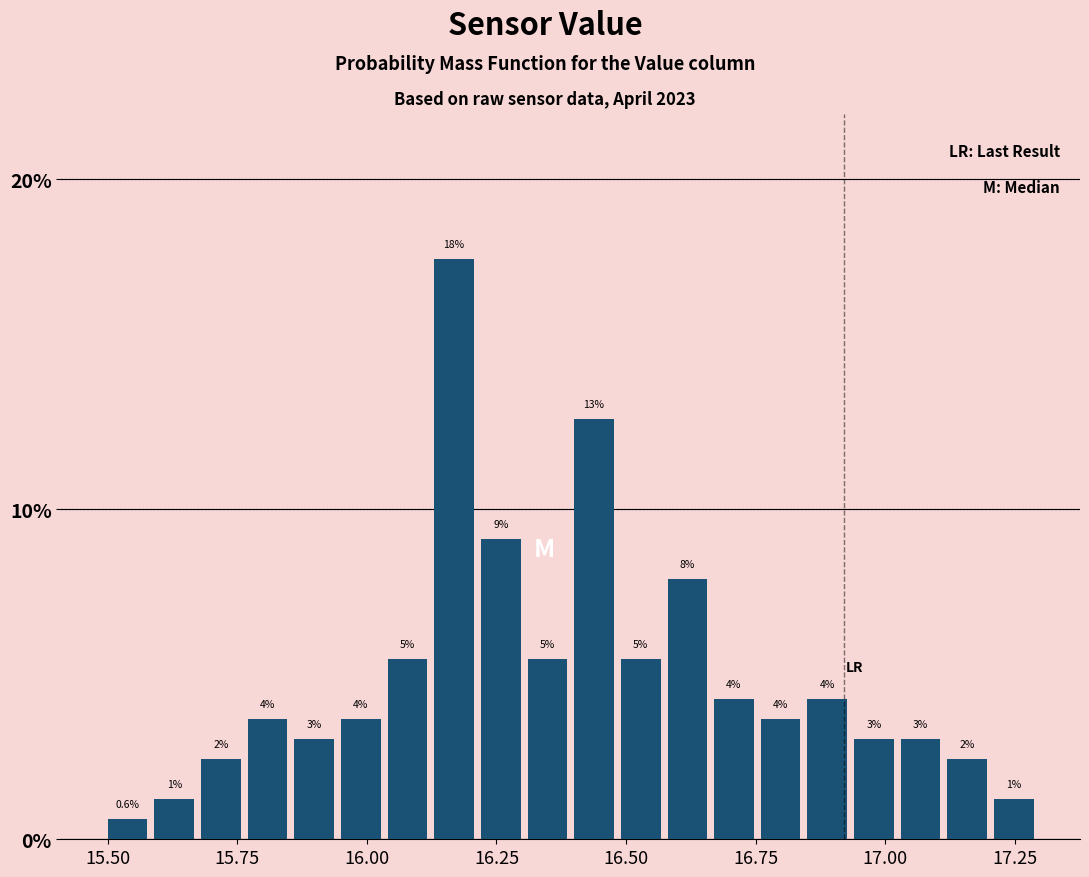

Read against the x-axis, roughly where is the centre of the tallest bar?

16.15